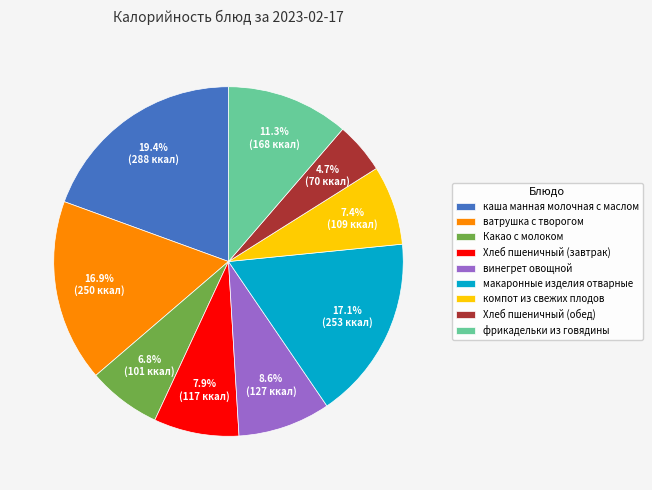

How many slices are in this pie chart?

9